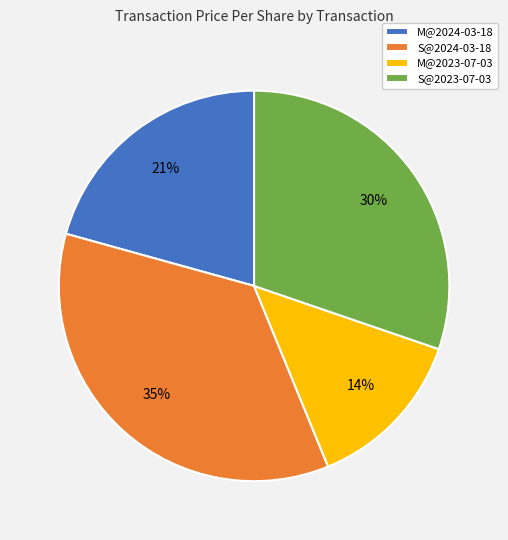

What is the ratio of the value at M@2024-03-18 to the value at M@2023-07-03?

1.5